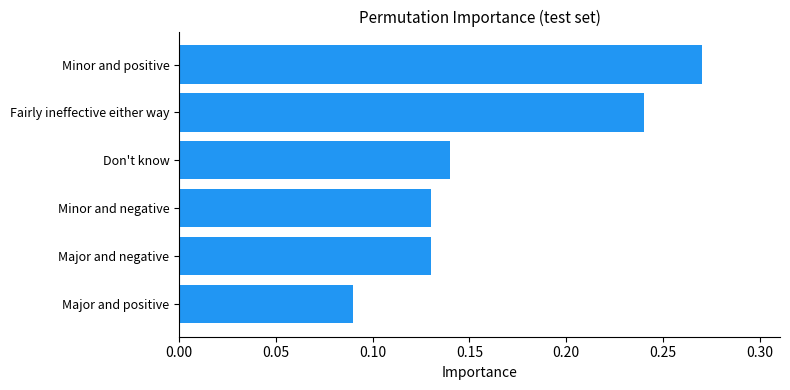

What is the sum of the values at Don't know and Fairly ineffective either way?

0.4